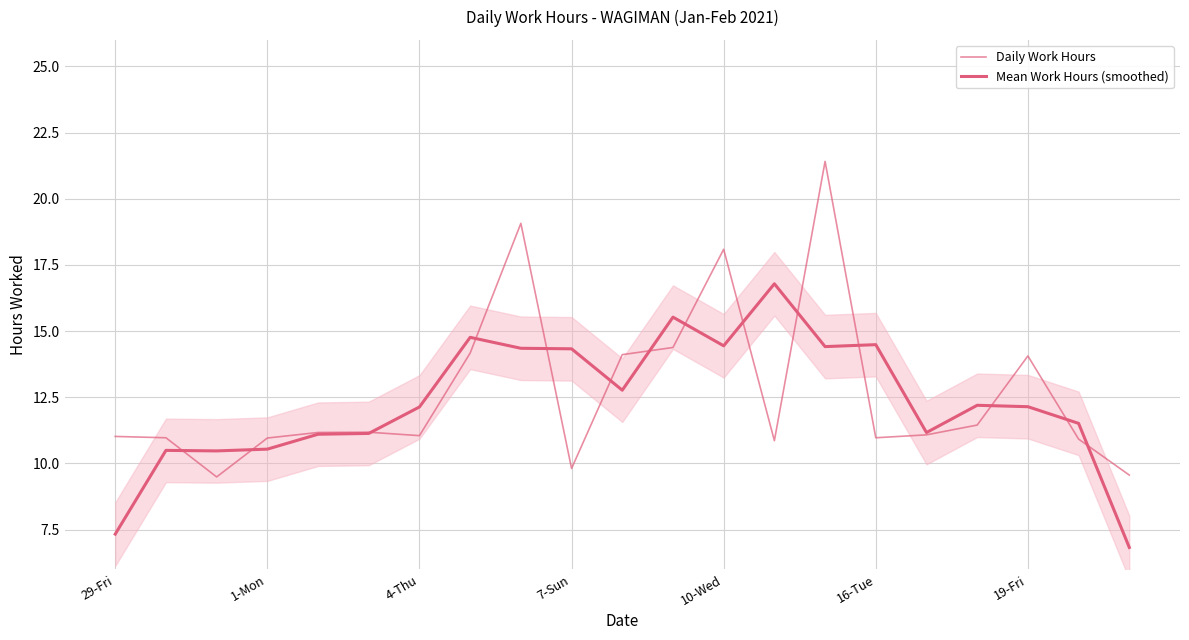

How many interior local peaks does the Mean Work Hours (smoothed) series have?

6